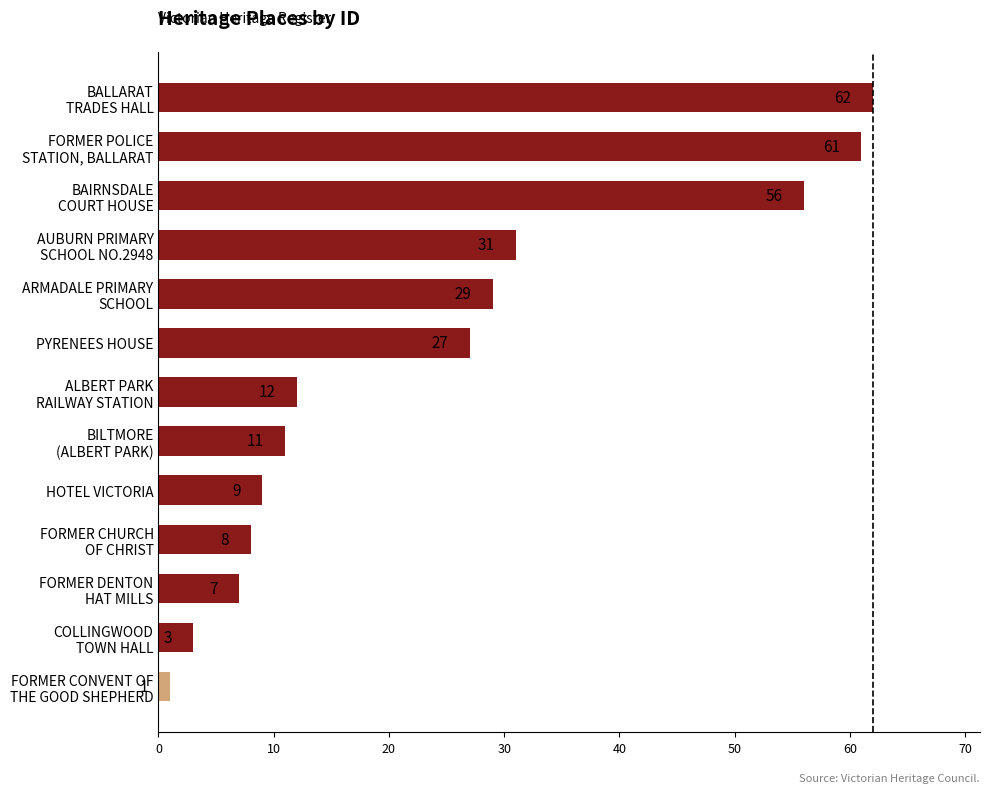

How many values are below 12?

6